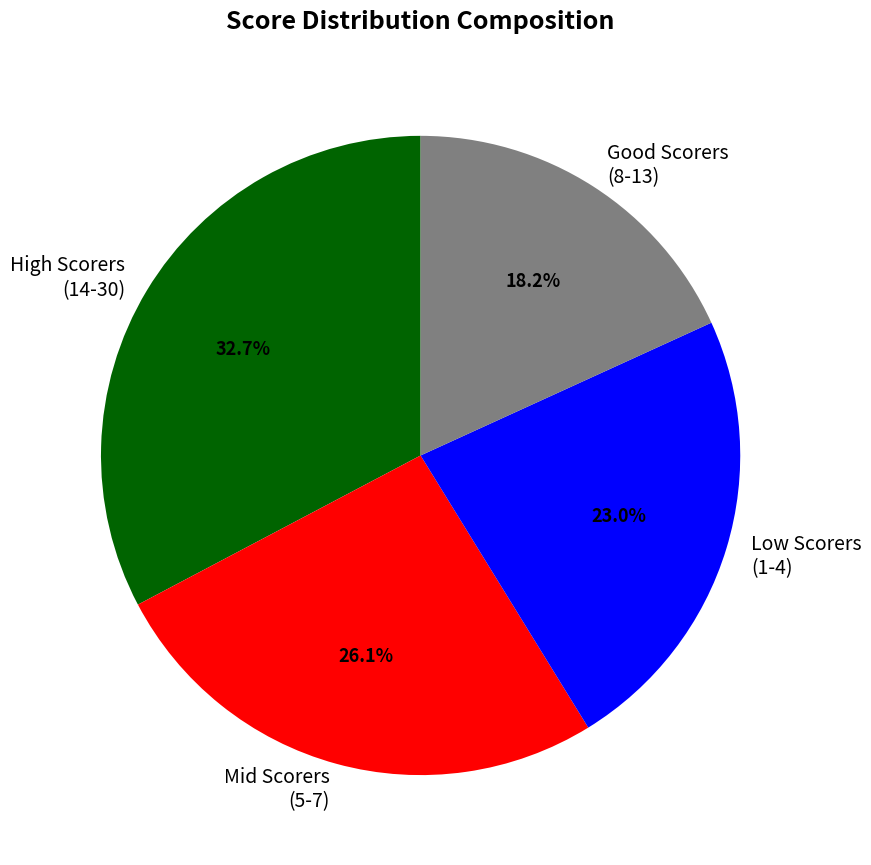

What is the largest slice in the pie chart?

High Scorers (14-30)